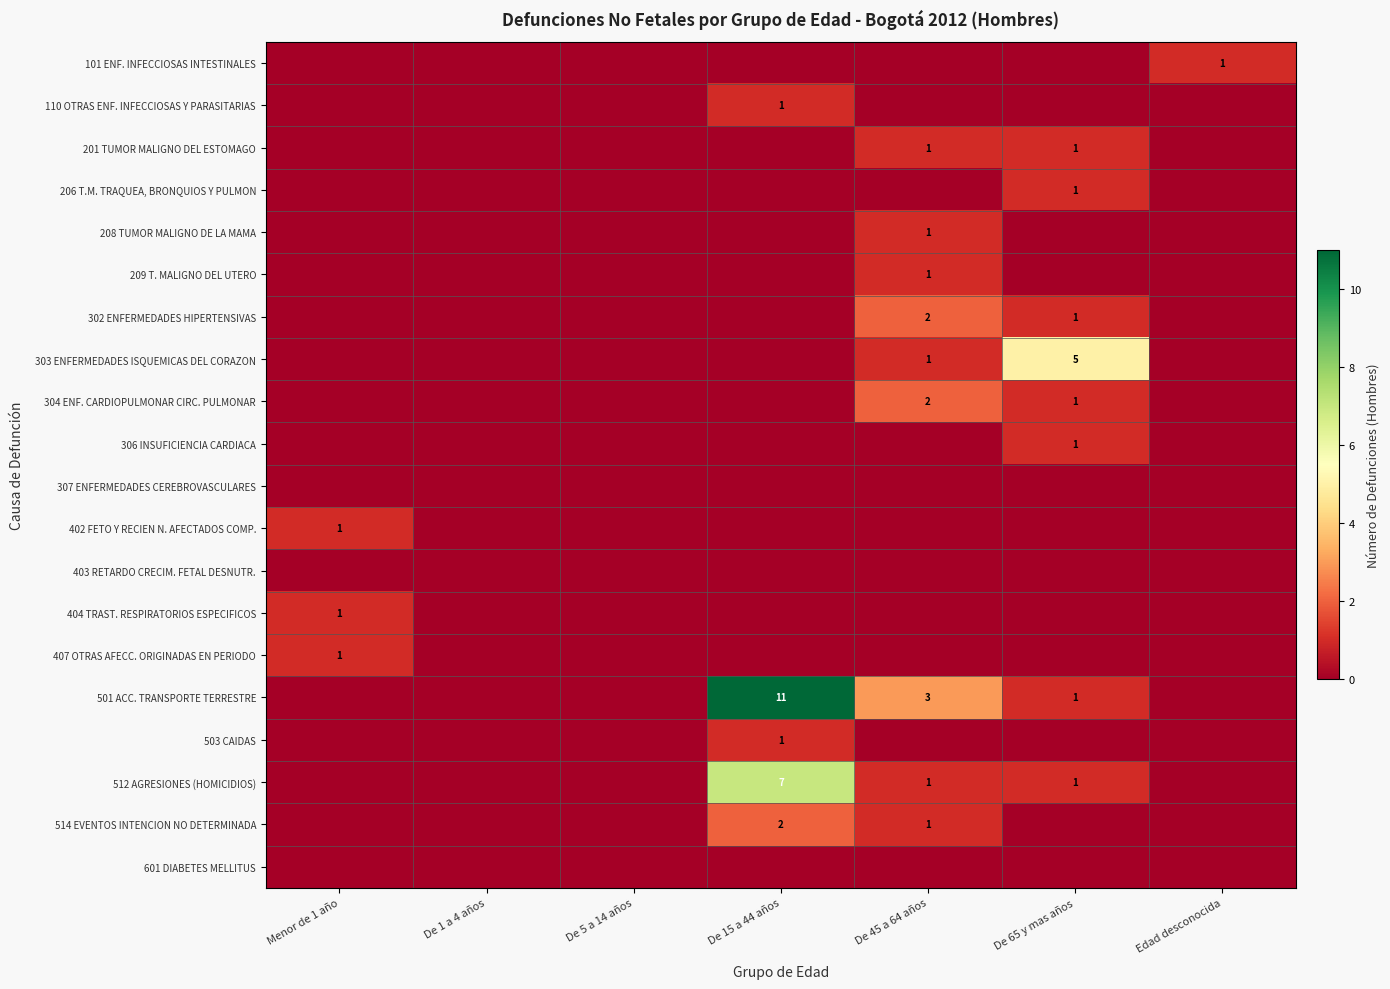

The value of 306 INSUFICIENCIA CARDIACA at De 65 y mas años is 1. True or false?

True